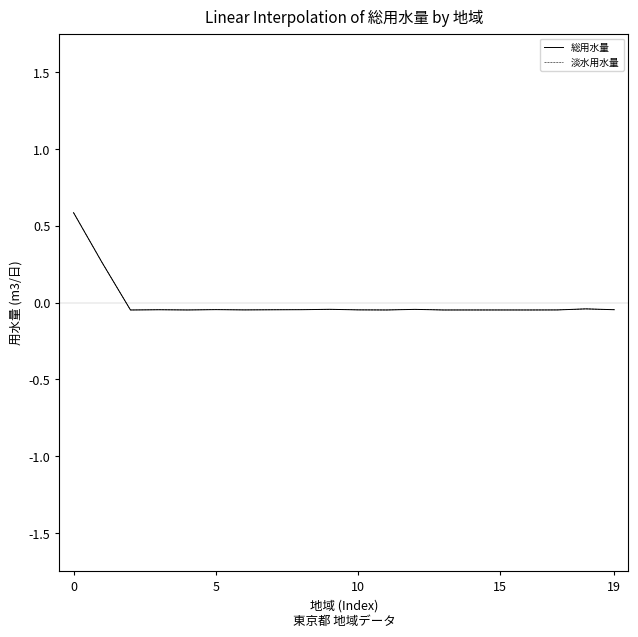

Which series has the largest range (max minus min)?

淡水用水量